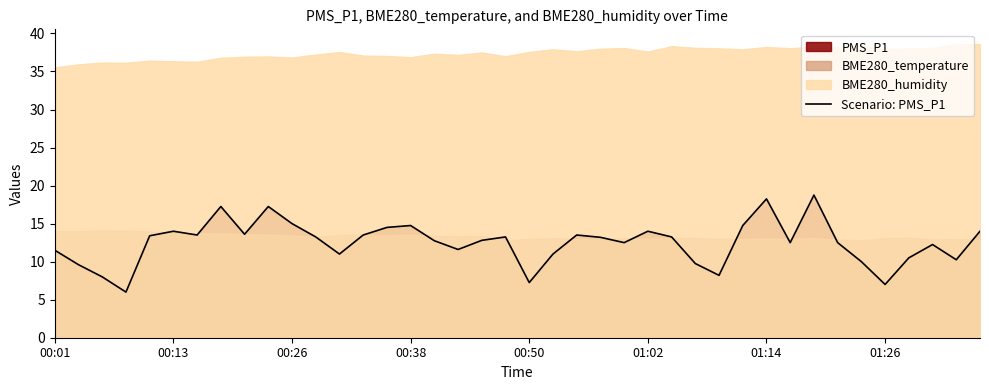

The chart shows a value of 8.2 at 28. True or false?

True